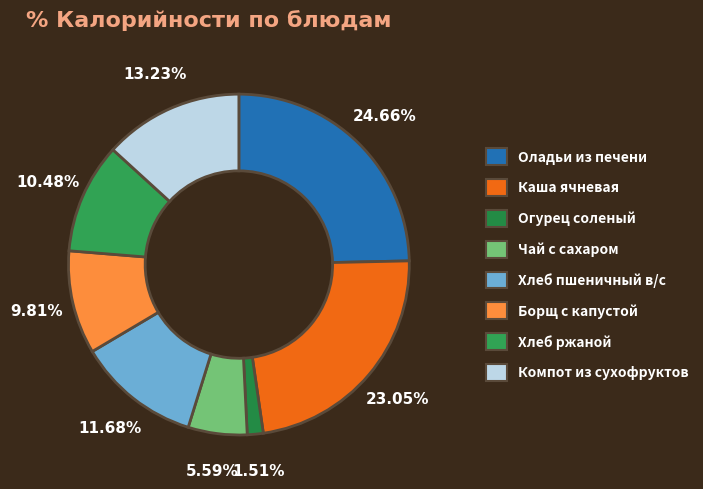

Count the number of slices in the pie.

8